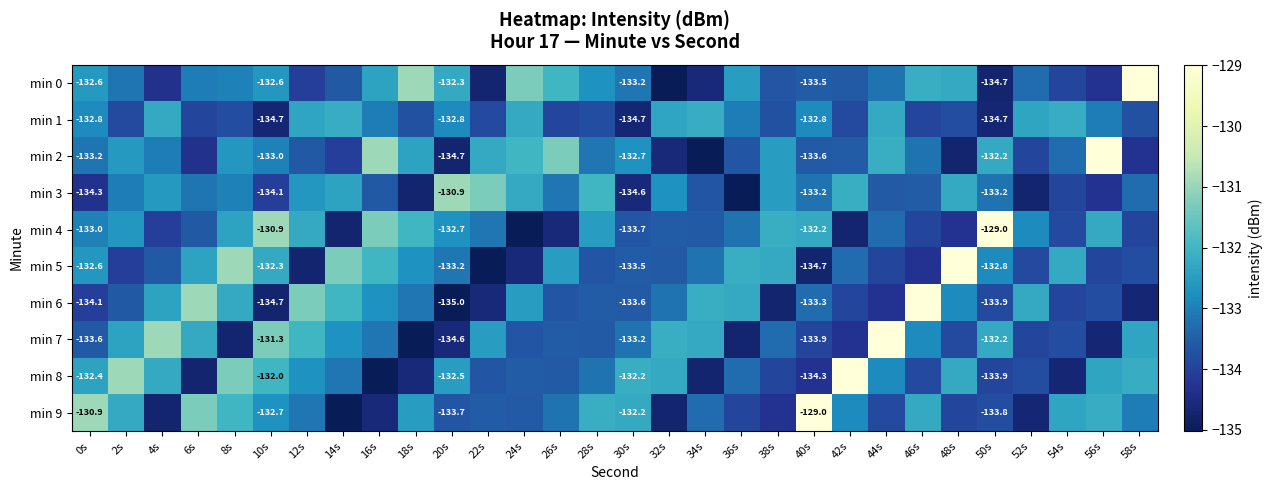

What is the difference between the min 4 values at 42s and 32s?

1.2